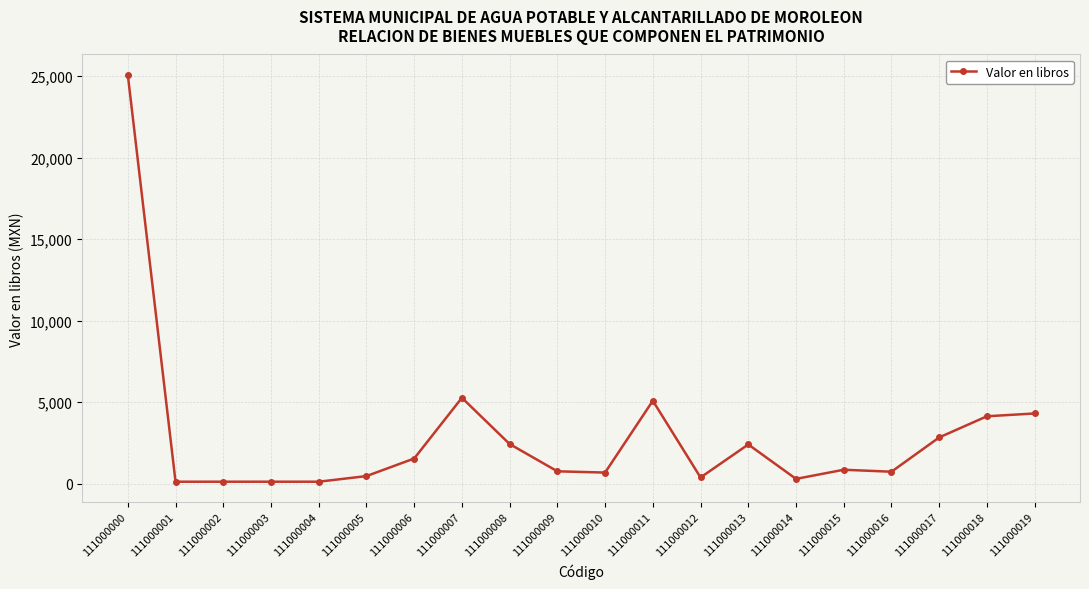

How many data points are above 853?

10